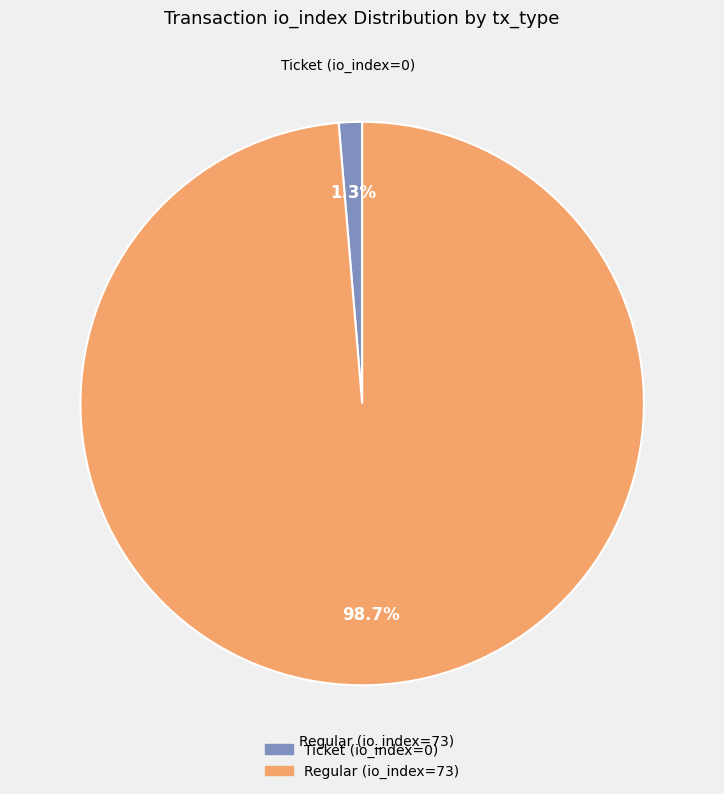

How many segments does this pie chart have?

2